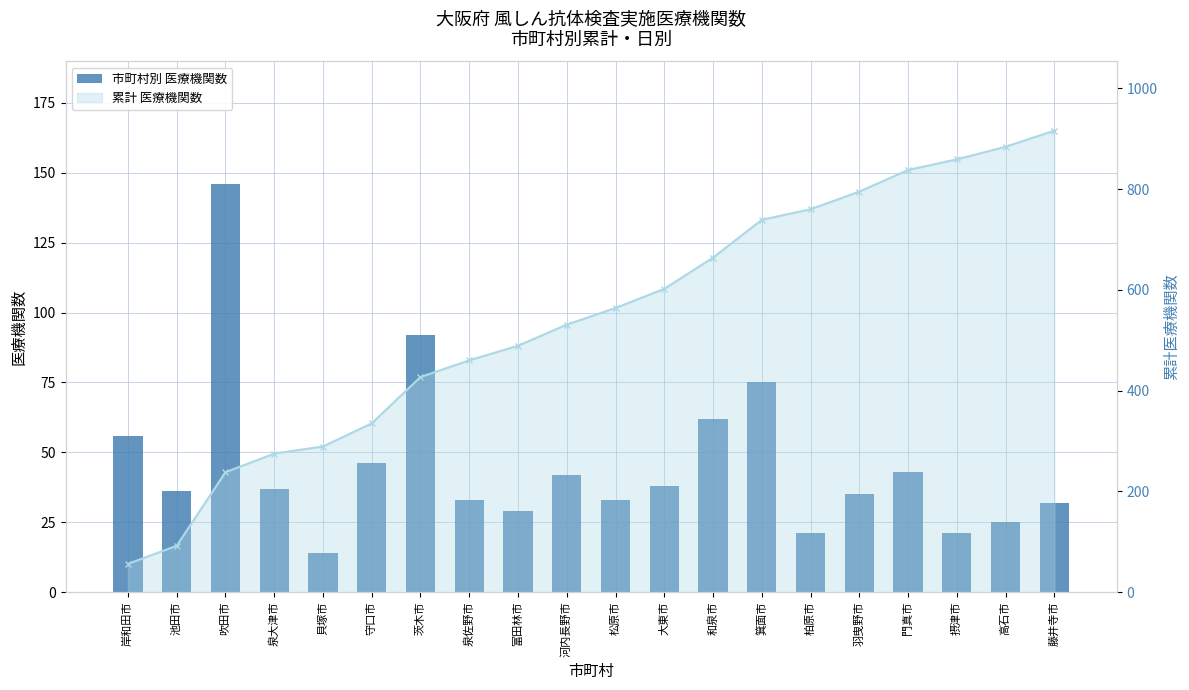

Where does the data first go above 37?

岸和田市